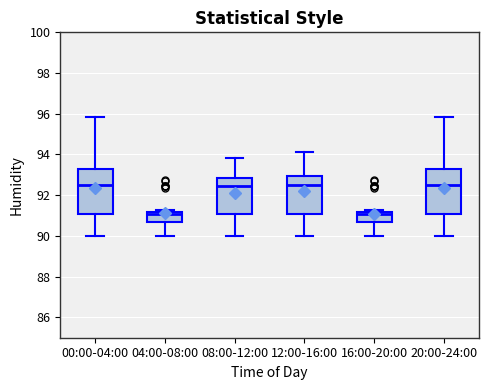

Reading left to right, read every box against the y-axis: the position of its median line, the range the box covers, and the ends of its whiskers. The values are not printed on the chart, so give them approximately, as read against the axis.

00:00-04:00: median 92.4, box 91.0 to 93.2, whiskers 90.0 to 95.8
04:00-08:00: median 91.0, box 90.8 to 91.2, whiskers 90.0 to 91.2 (just above the box's upper edge)
08:00-12:00: median 92.4, box 91.0 to 92.8, whiskers 90.0 to 93.8
12:00-16:00: median 92.4, box 91.0 to 93.0, whiskers 90.0 to 94.2
16:00-20:00: median 91.0, box 90.8 to 91.2, whiskers 90.0 to 91.2 (just above the box's upper edge)
20:00-24:00: median 92.4, box 91.0 to 93.2, whiskers 90.0 to 95.8